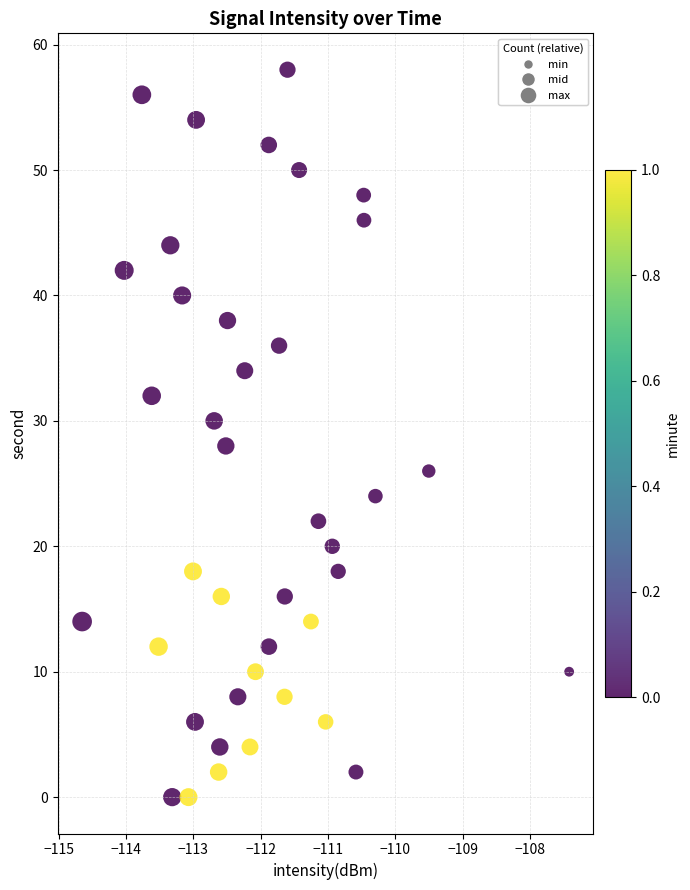

What is the range of Y values (max minus min)?

58